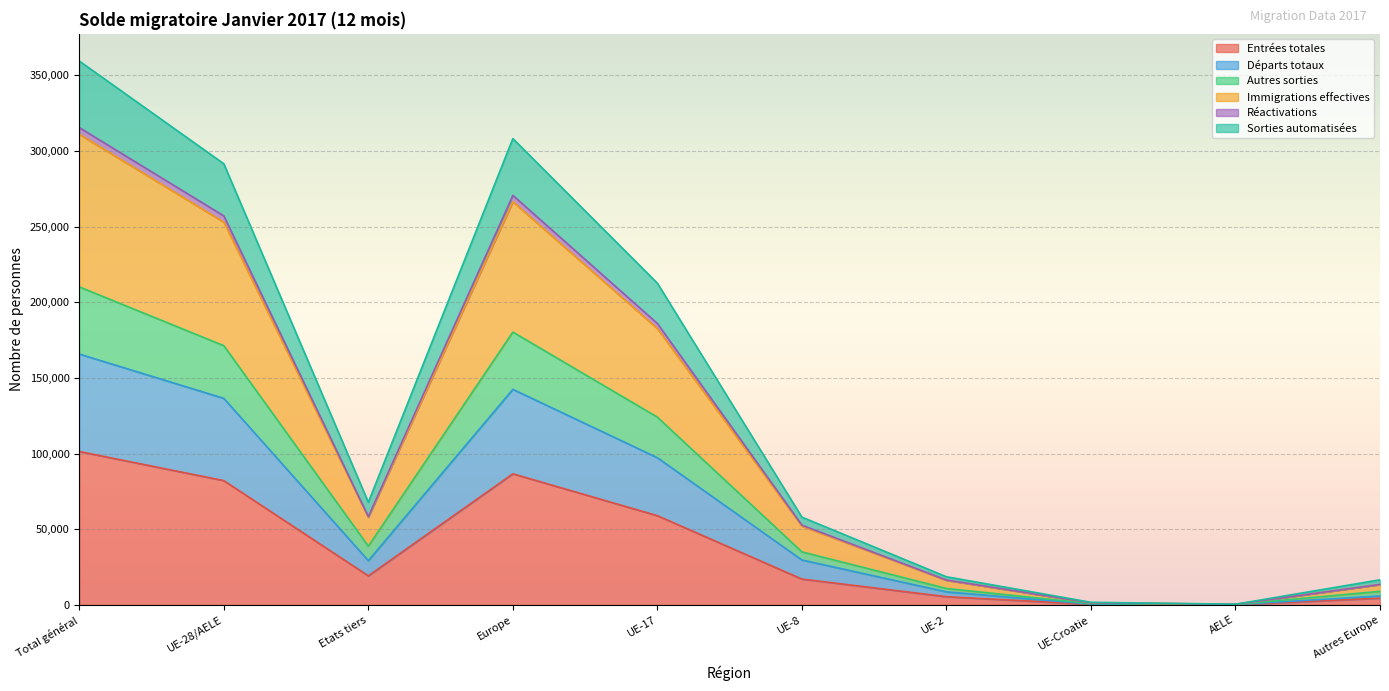

The Entrées totales series shows 82167 at UE-28/AELE. True or false?

True